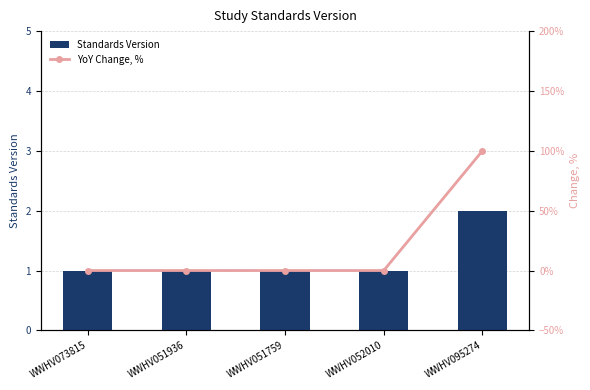

What position from the left is WWHV095274?

5